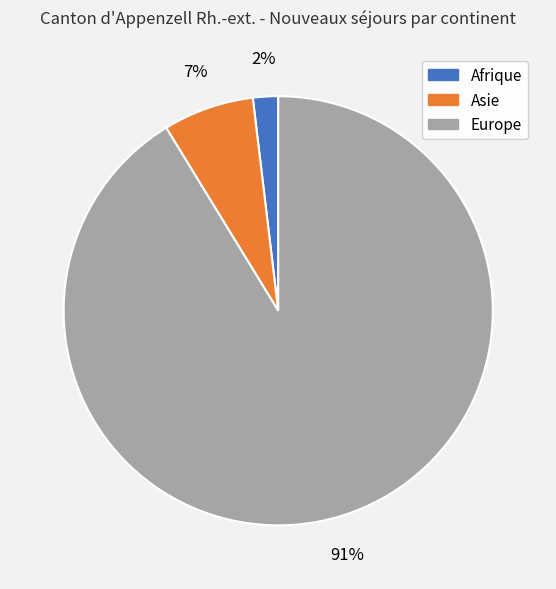

To the nearest percent, what portion does Afrique represent?

2%